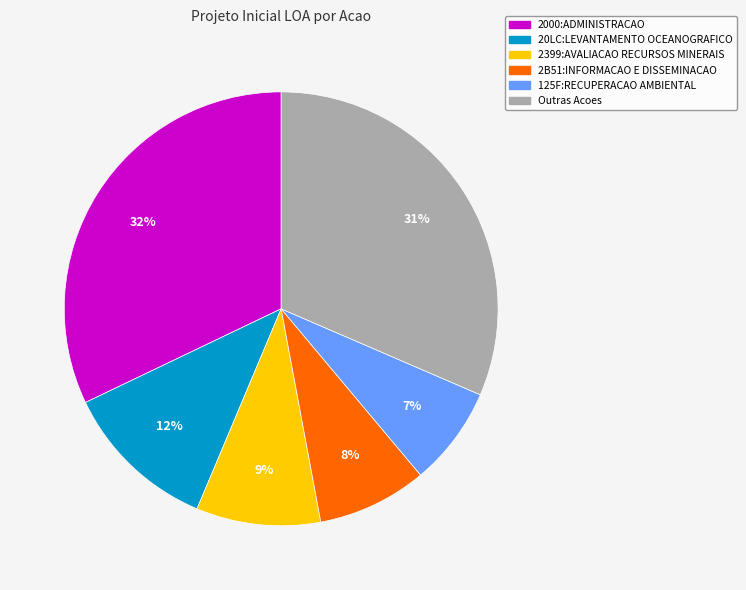

To the nearest percent, what is the difference between the largest and smallest slice percentages?

25%